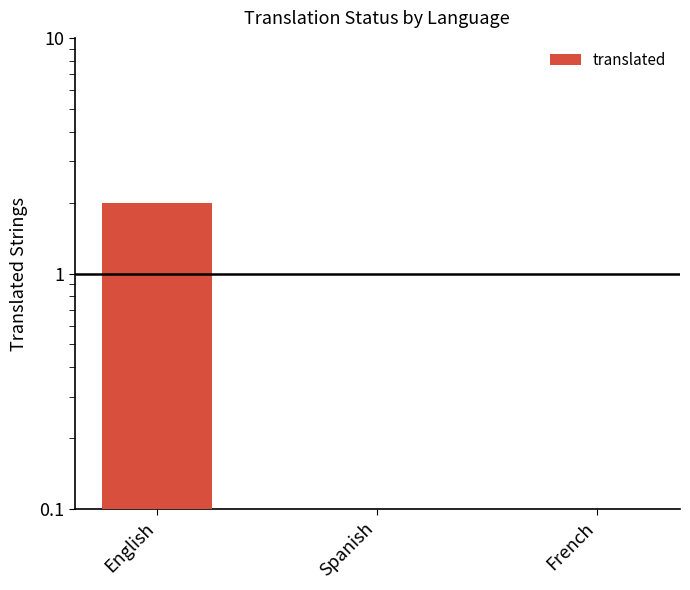

The value at Spanish is 0. True or false?

True